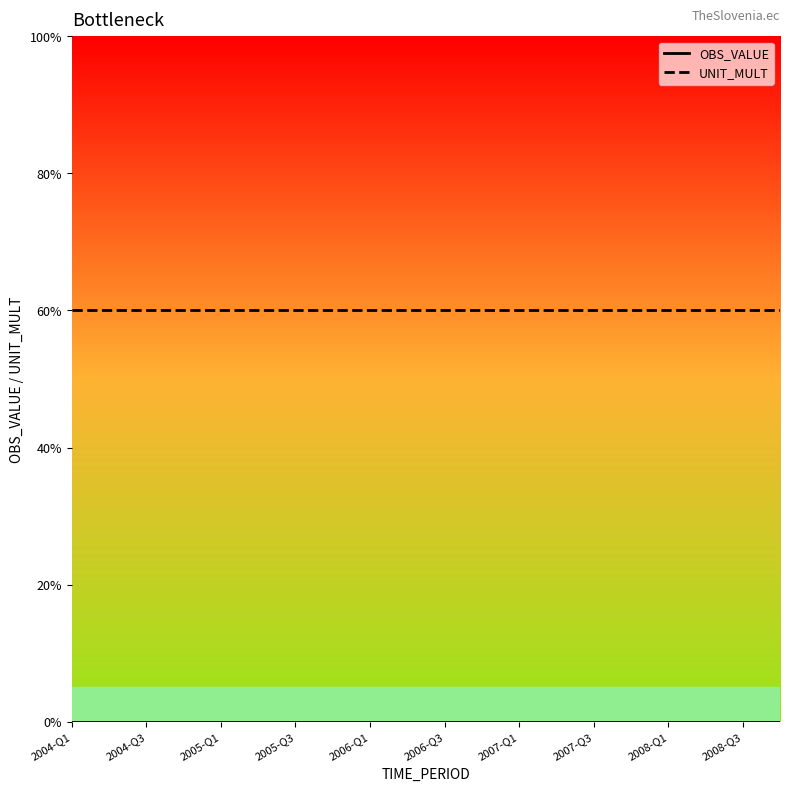

Does the chart have visible grid lines?

No